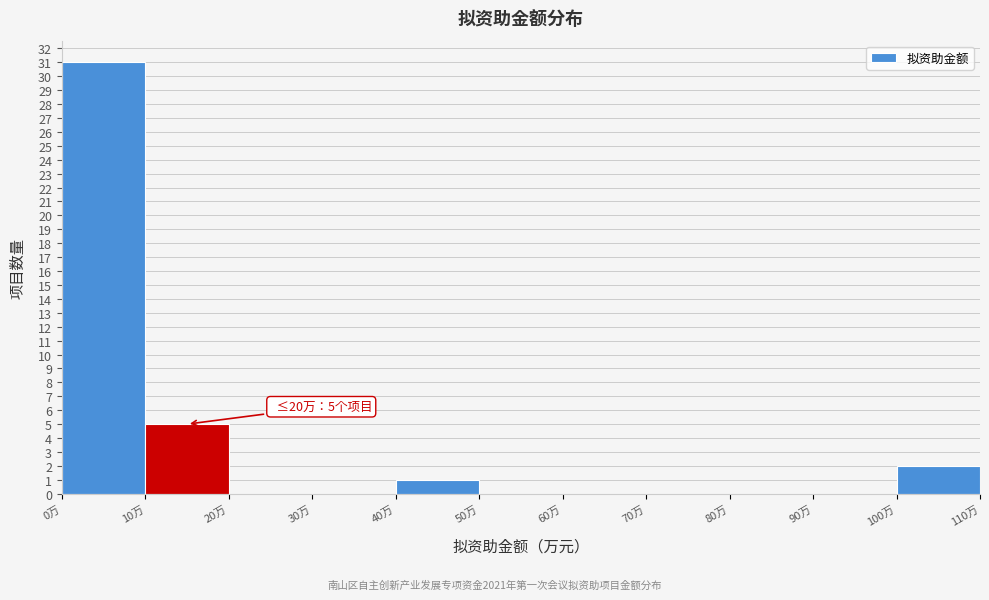

Which range on the x-axis has the tallest bar?

0 to 10